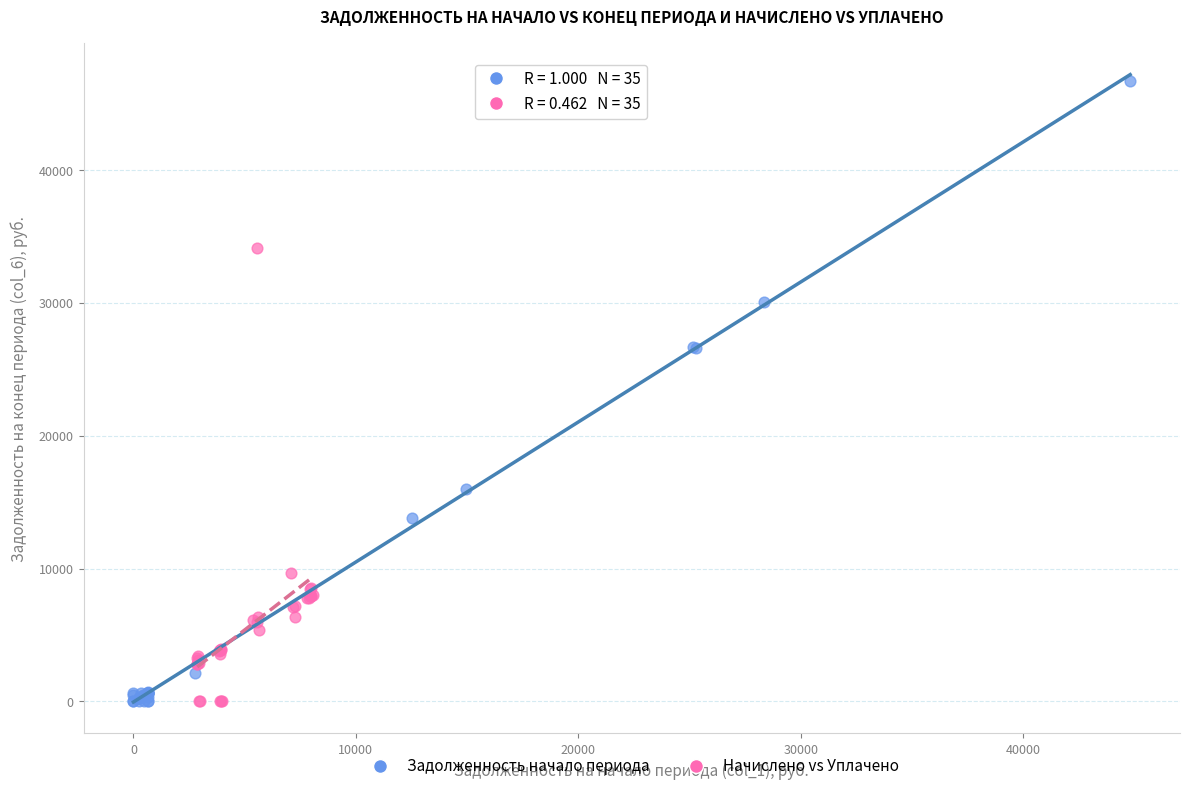

Which series reaches the maximum Y coordinate?

Задолженность начало периода